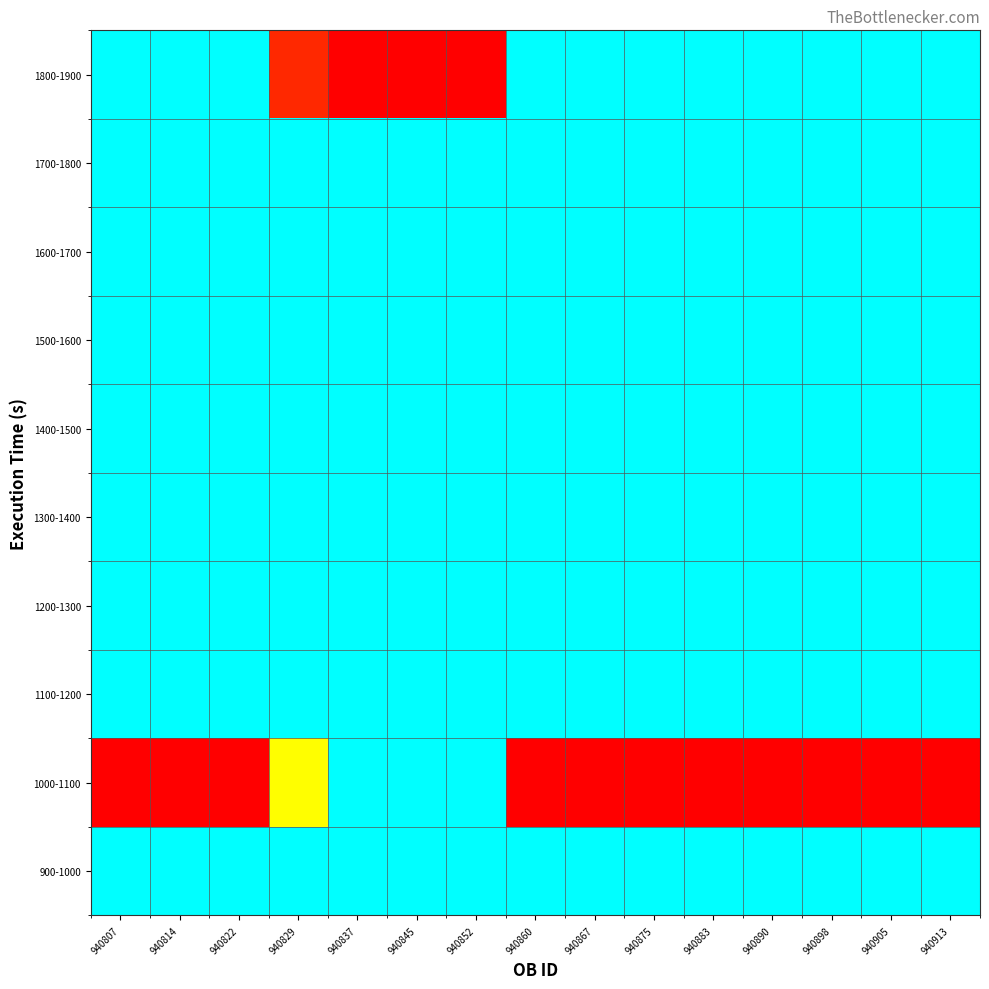

What is the maximum value shown in the chart?

5535